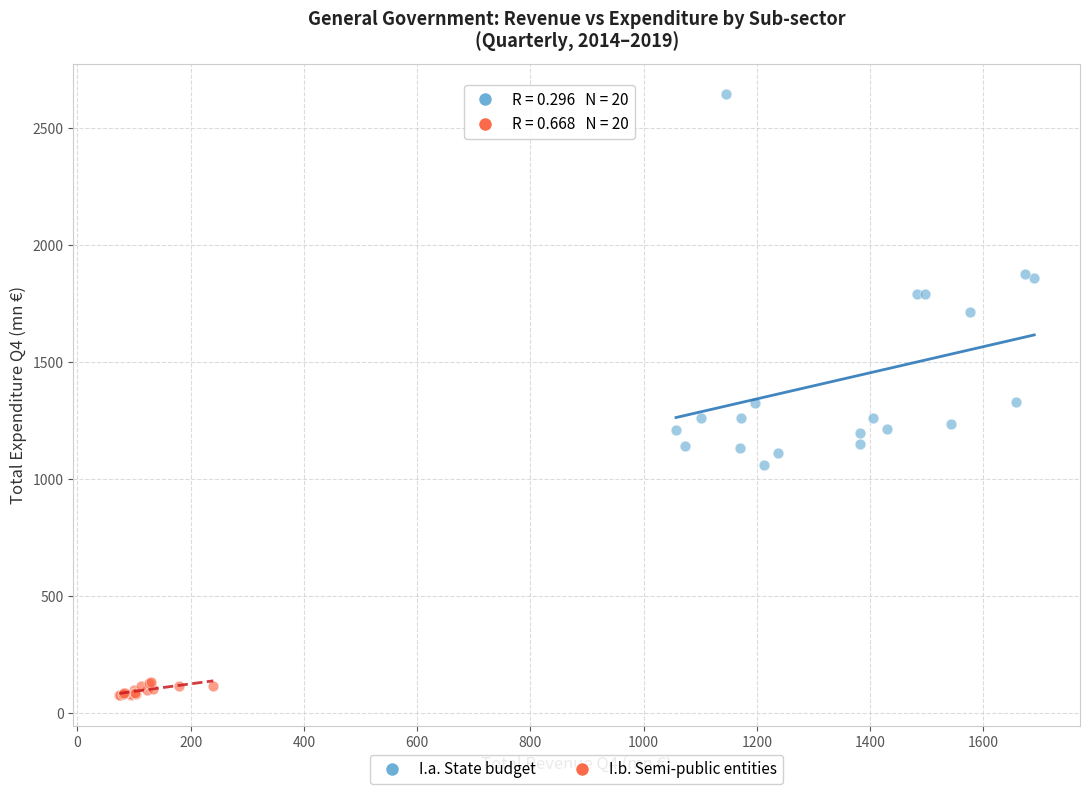

Which series reaches the maximum Y coordinate?

I.a. State budget